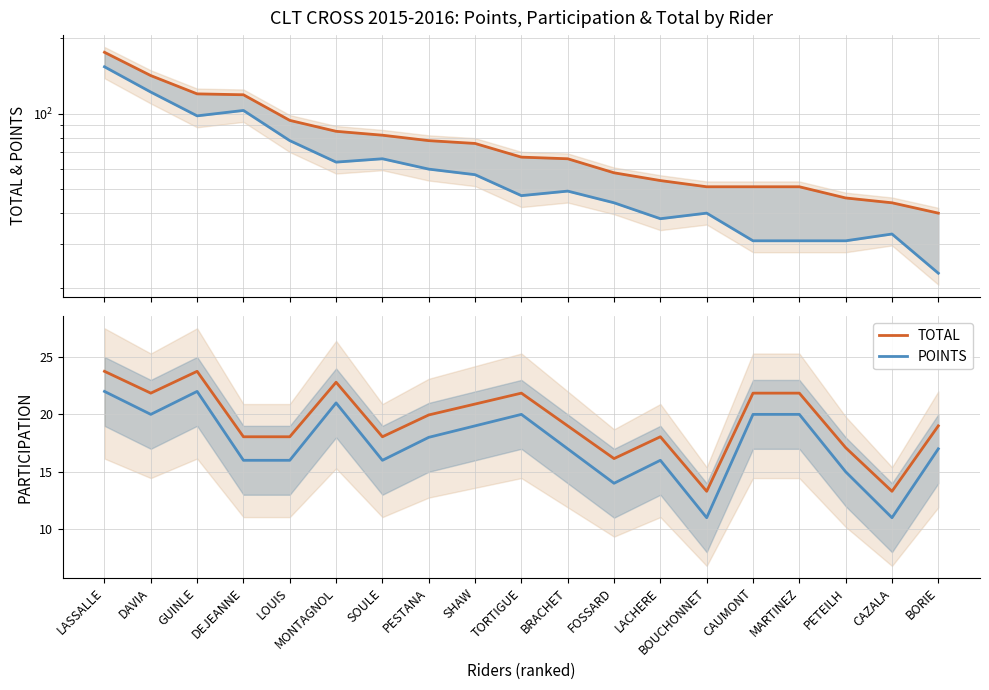

The PARTICIPATION series shows 29.1 at PESTANA. True or false?

False